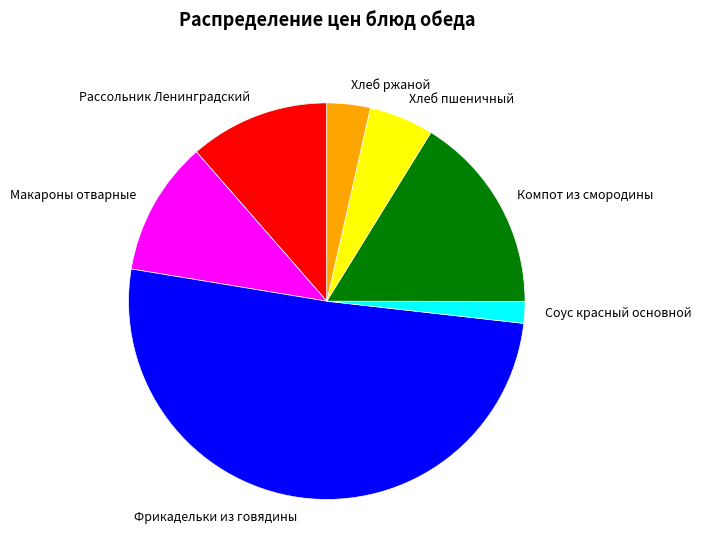

Count the number of slices in the pie.

7